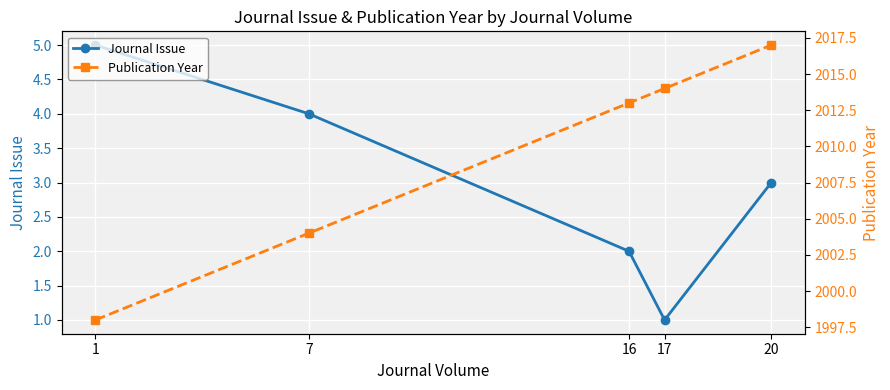

Reading right to left, extract all data points from this chart.

Journal Issue: 20=3	17=1	16=2	7=4	1=5
Publication Year: 20=2017	17=2014	16=2013	7=2004	1=1998